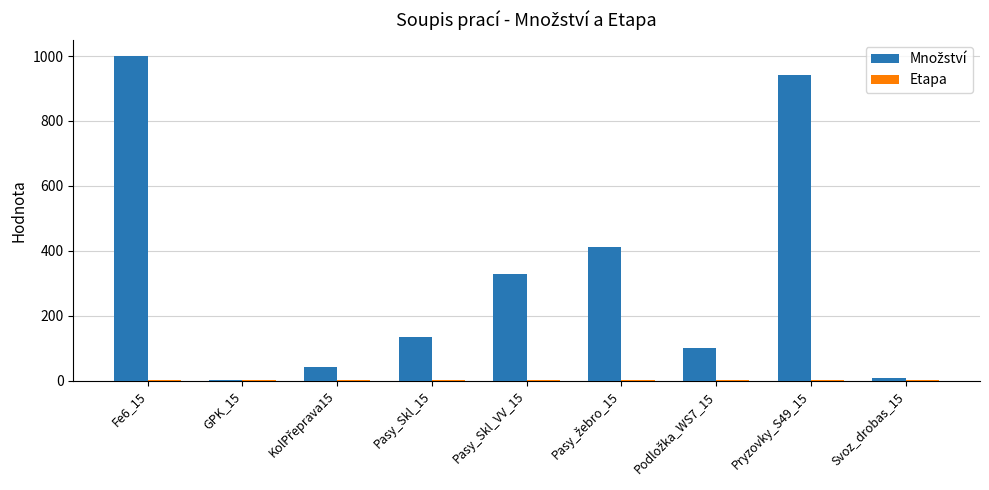

At which category is the sum across all series the highest?

Fe6_15